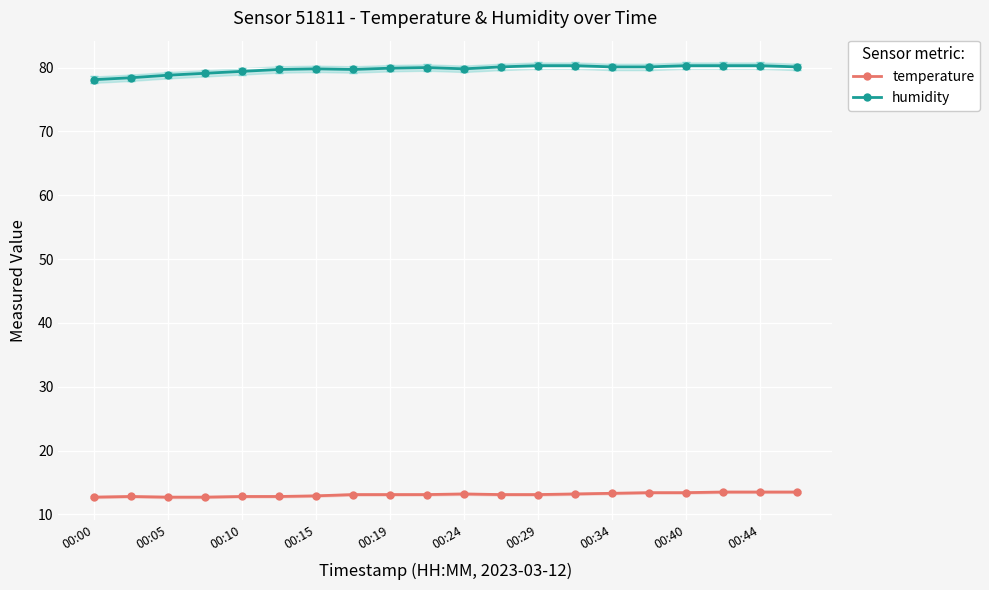

Is this an area chart (filled region under the line)?

No